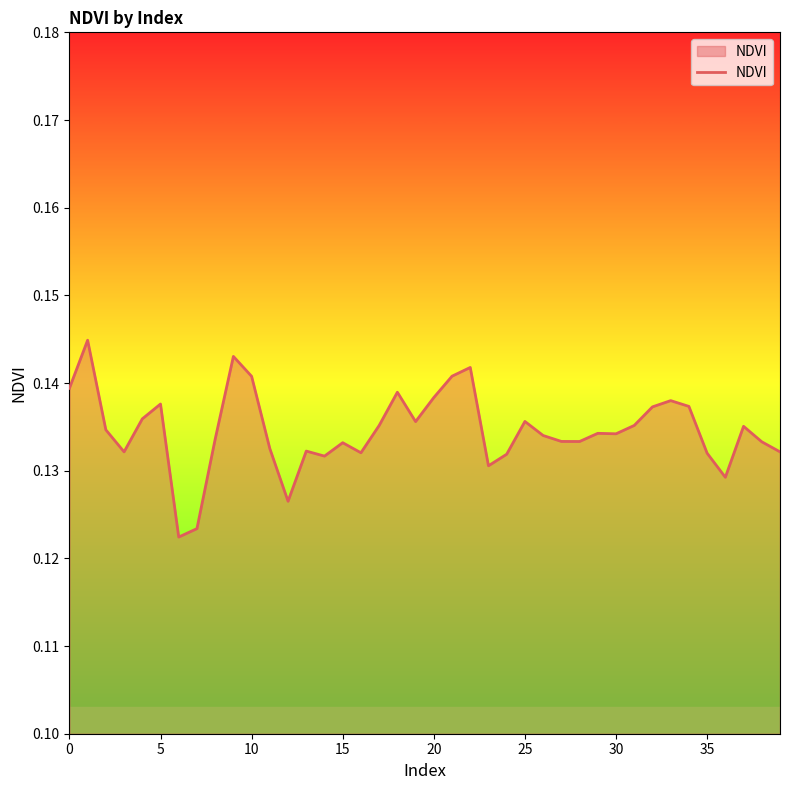

Count the values in the range 0 to 1.

40